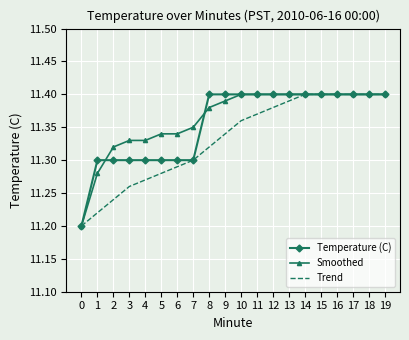

Rank the series at 5 from highest to lowest value.

Smoothed, Temperature (C), Trend